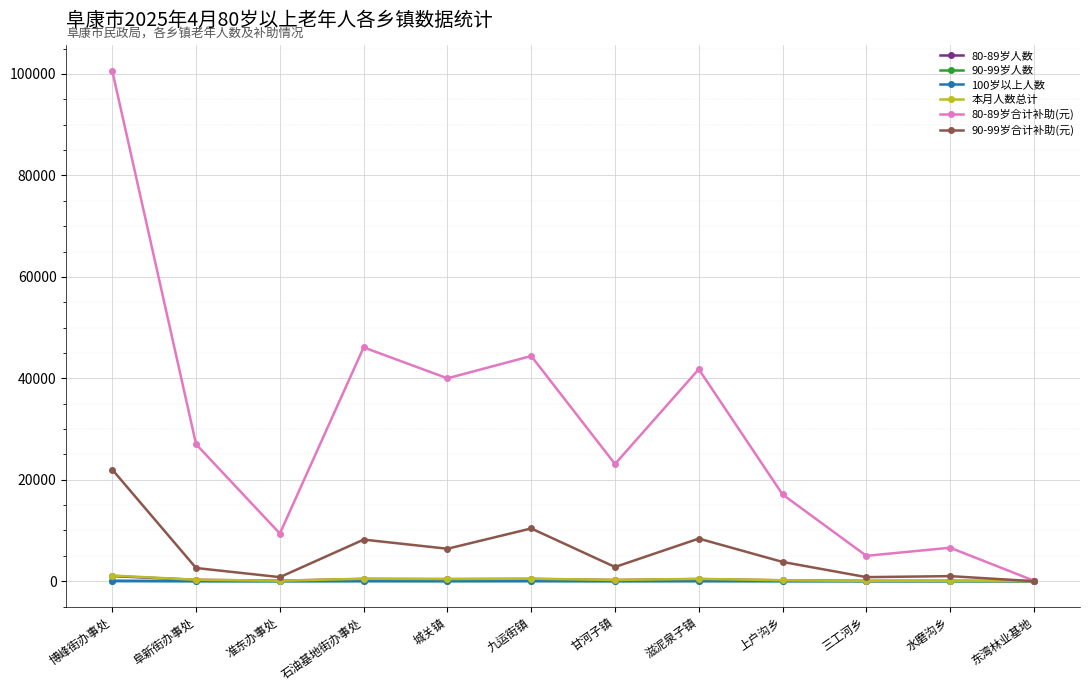

What is the label of the 3rd point from the right?

三工河乡